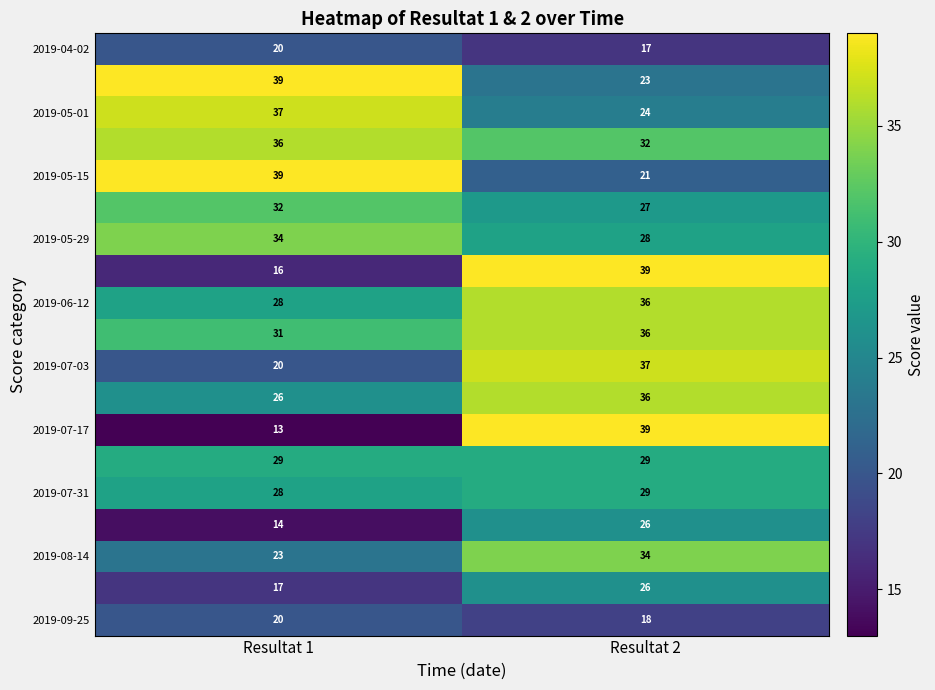

What is the difference between the highest and lowest values at Resultat 2?

22